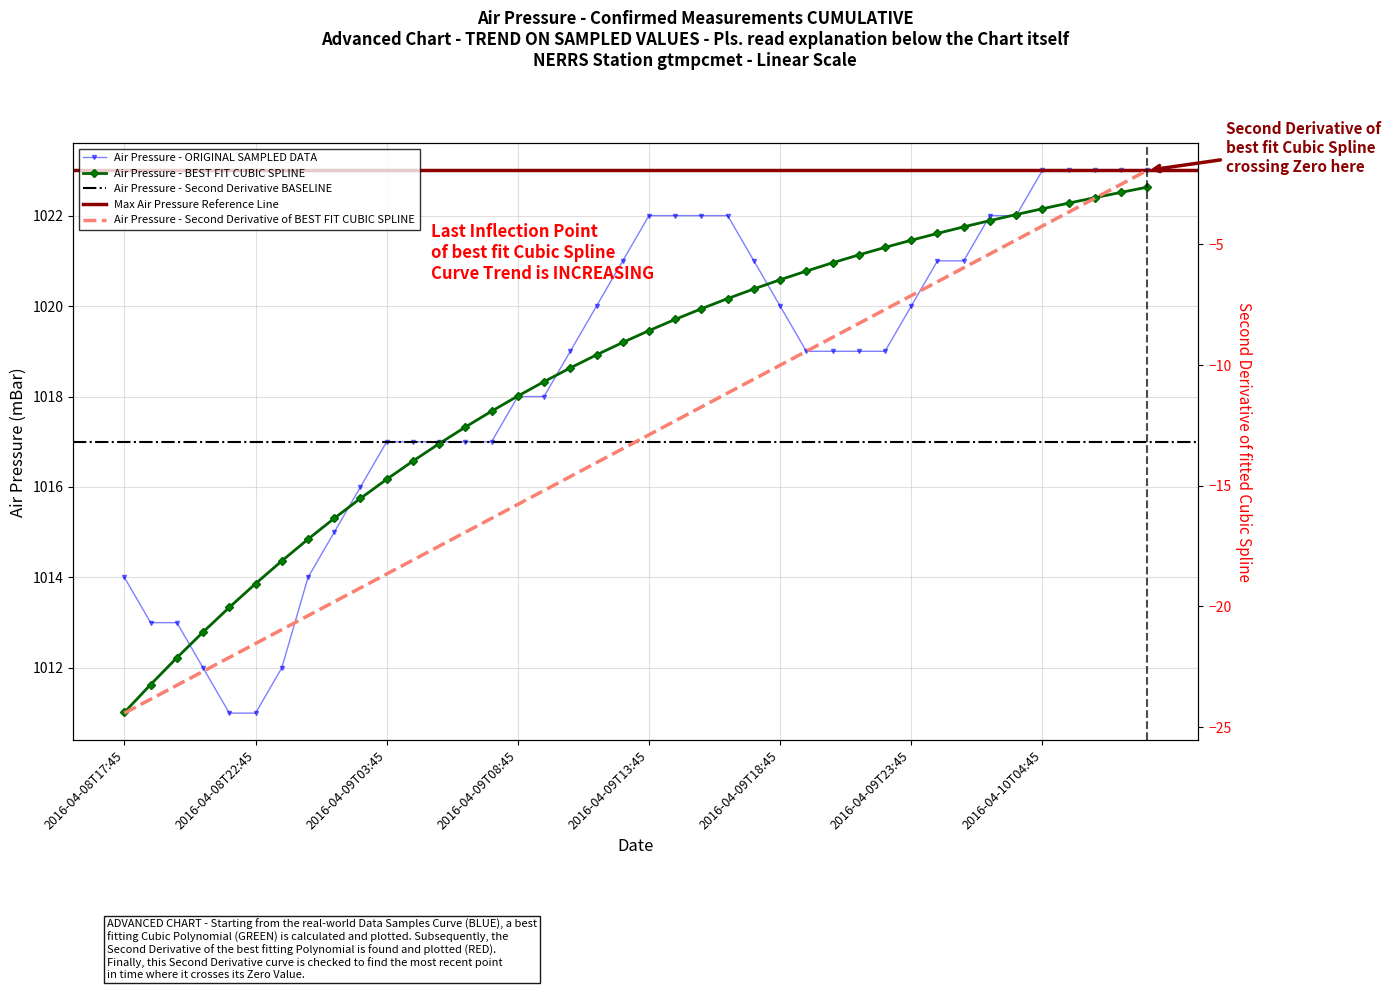

Is it true that the value at 2016-04-09T07:45 is 652?

False